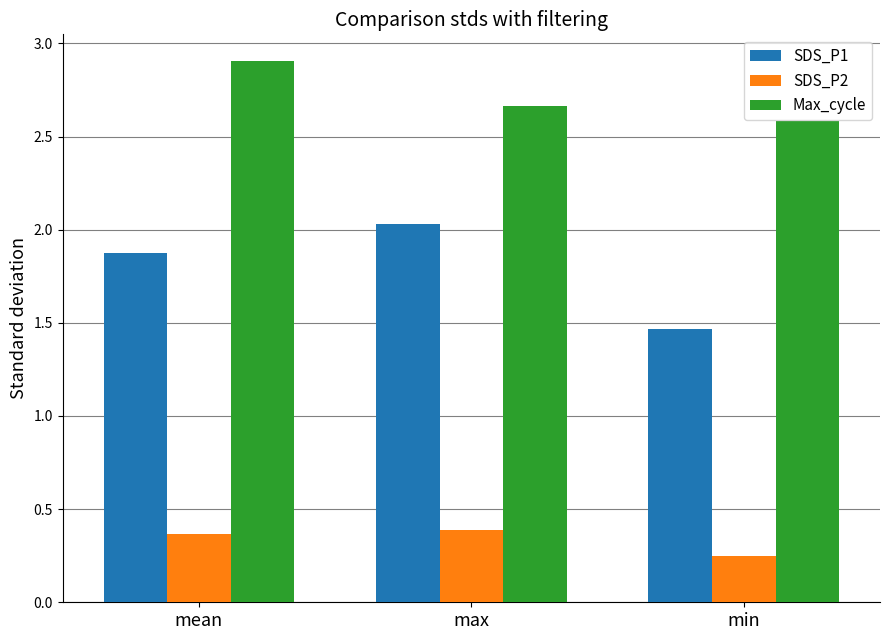

Rank the series by their maximum value, from lowest to highest.

SDS_P2, SDS_P1, Max_cycle